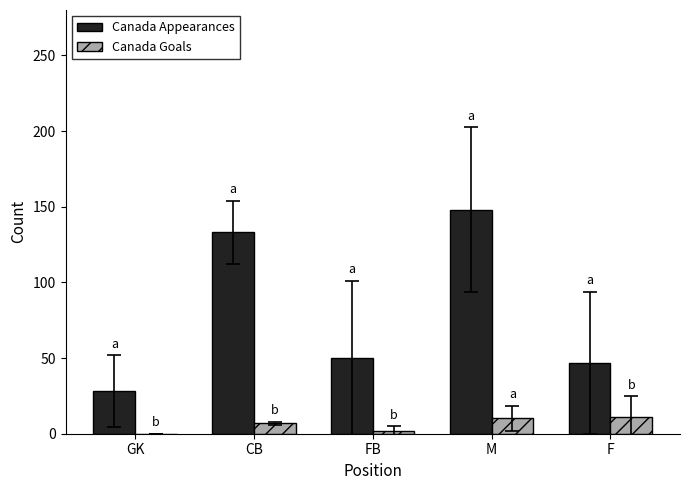

What is the sum of all Canada Goals values?

30.0